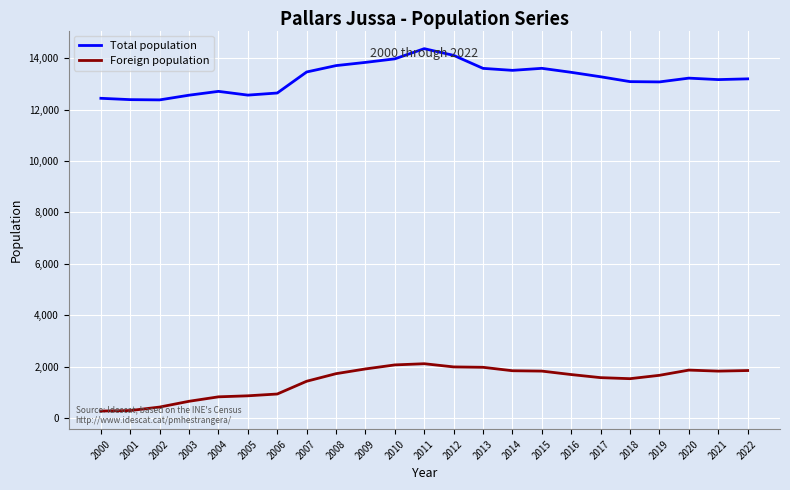

The Foreign population series shows 929 at 2006. True or false?

True